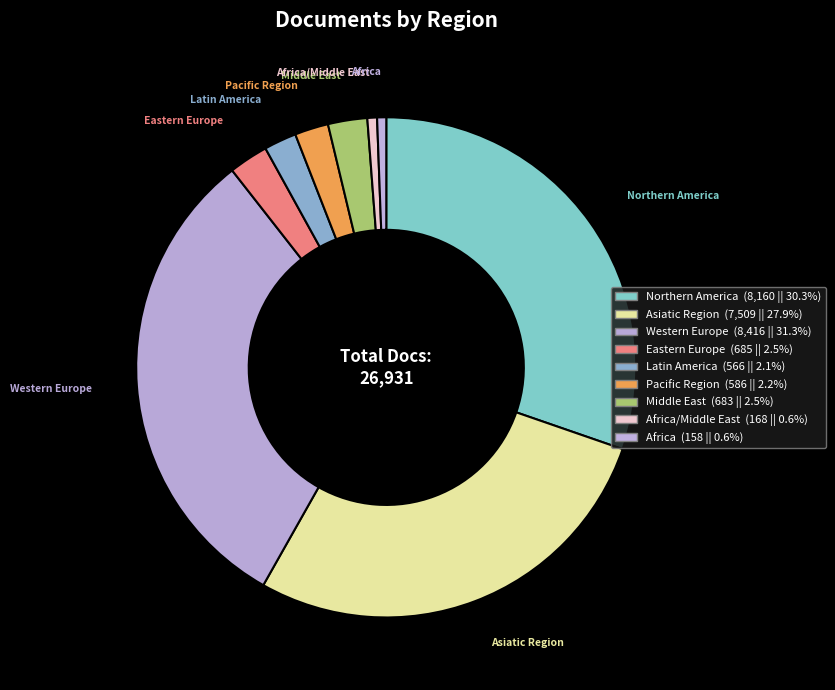

What is the smallest slice in the pie chart?

Africa